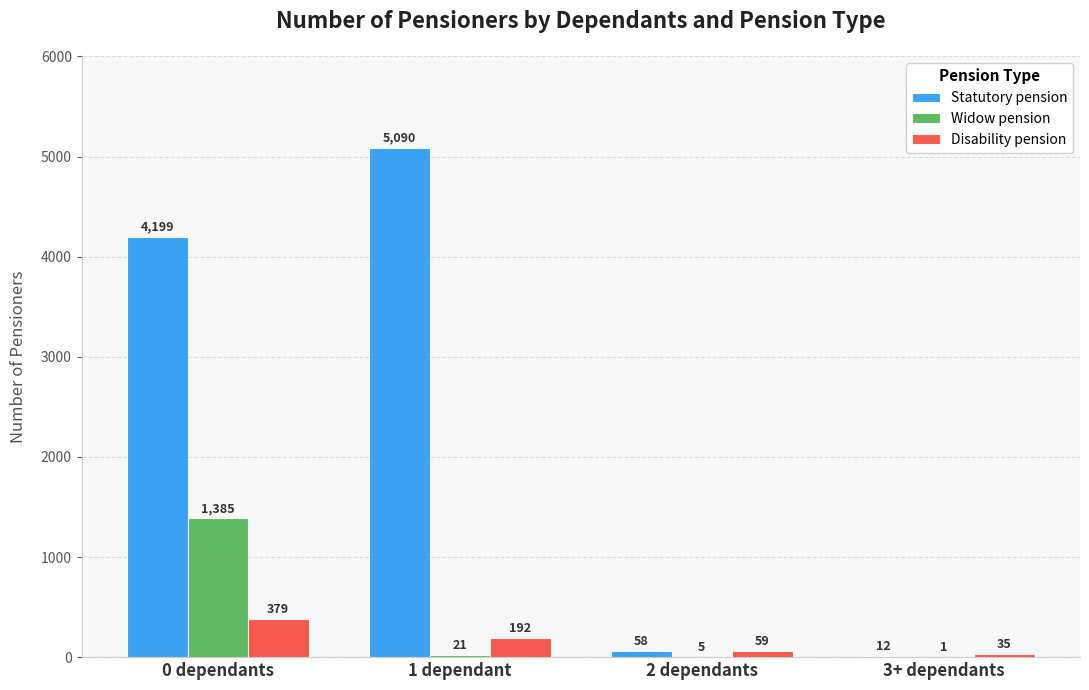

Reading left to right, transcribe all the data shown in this chart.

Statutory pension: 4199	5090	58	12
Widow pension: 1385	21	5	1
Disability pension: 379	192	59	35